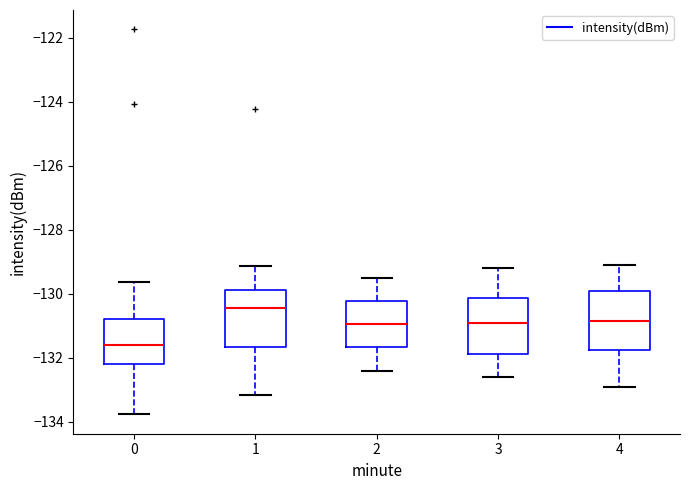

Reading left to right, read every box against the y-axis: the position of its median line, the range the box covers, and the ends of its whiskers. The values are not printed on the chart, so give them approximately, as read against the axis.

0: median -131.6, box -132.2 to -130.8, whiskers -133.8 to -129.6
1: median -130.4, box -131.6 to -129.8, whiskers -133.2 to -129.2
2: median -131.0, box -131.6 to -130.2, whiskers -132.4 to -129.4
3: median -130.8, box -131.8 to -130.2, whiskers -132.6 to -129.2
4: median -130.8, box -131.8 to -130.0, whiskers -132.8 to -129.0